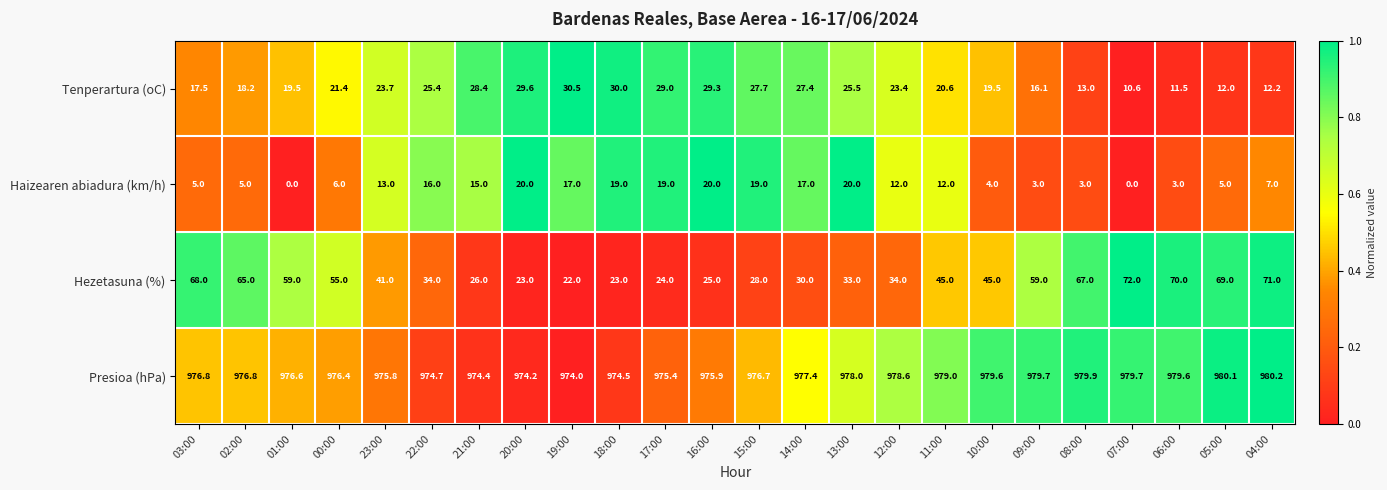

What is the difference between the highest and lowest values at 16:00?

955.9